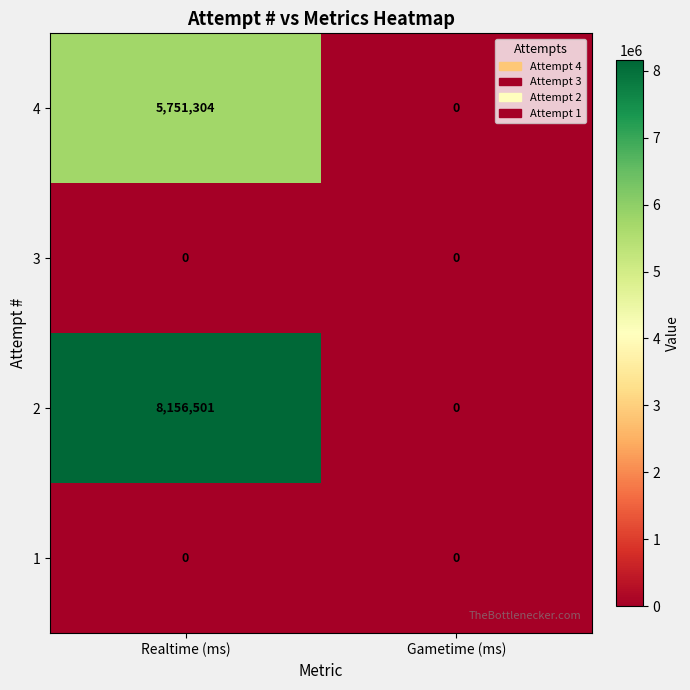

What is the highest value of the 2 series?

8156501